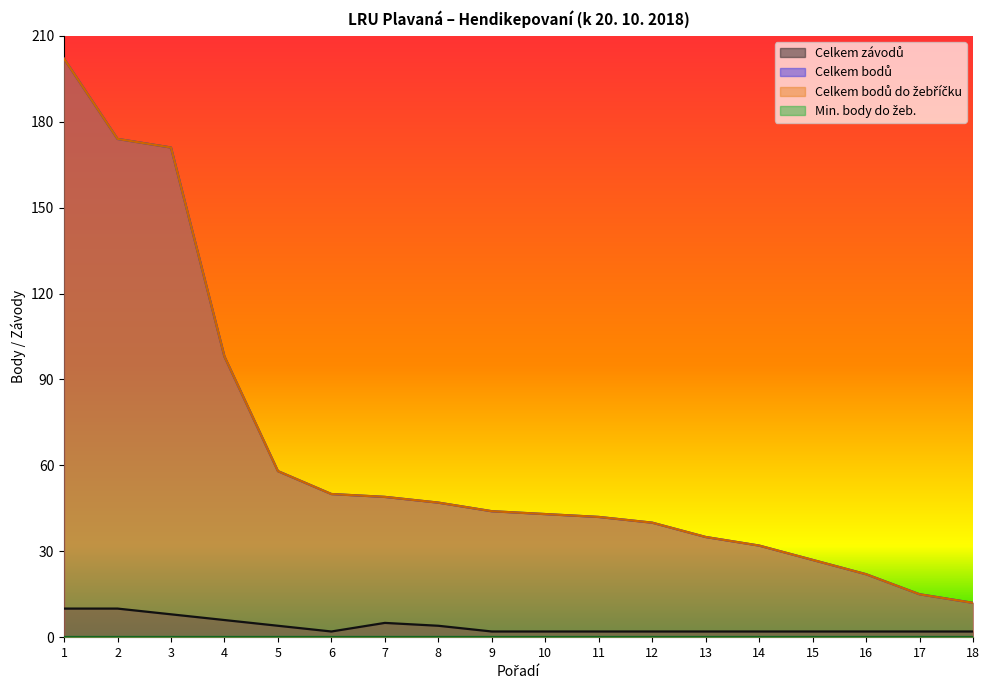

What is the approximate value of Celkem závodů at 13?

2